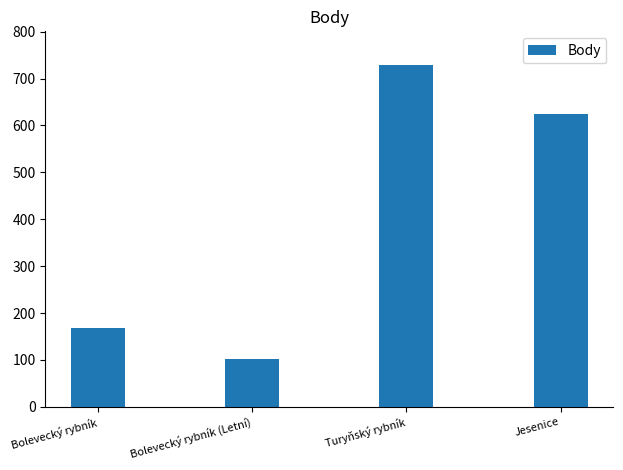

Reading right to left, transcribe all the data shown in this chart.

624	728	101	168